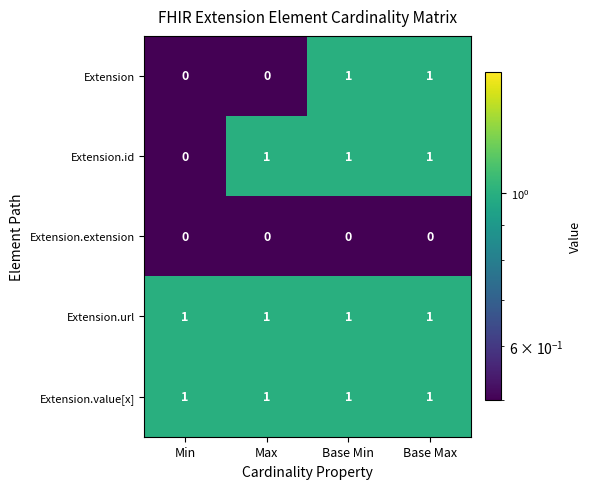

At how many categories does at least one series exceed 0?

4